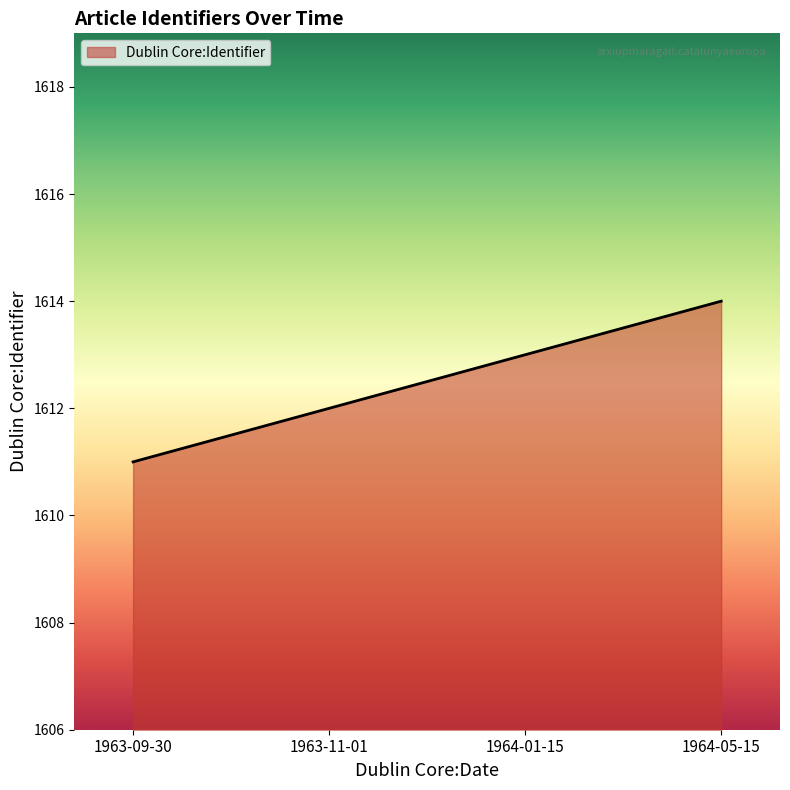

Approximately how many times larger is the value at 1964-05-15 compared to 1964-01-15?

1.0